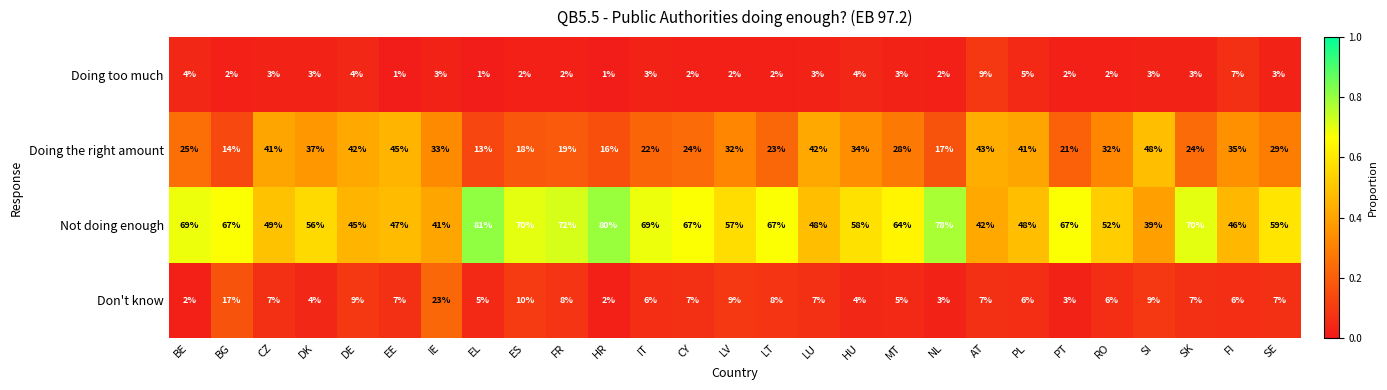

At which category is the sum across all series the highest?

SK